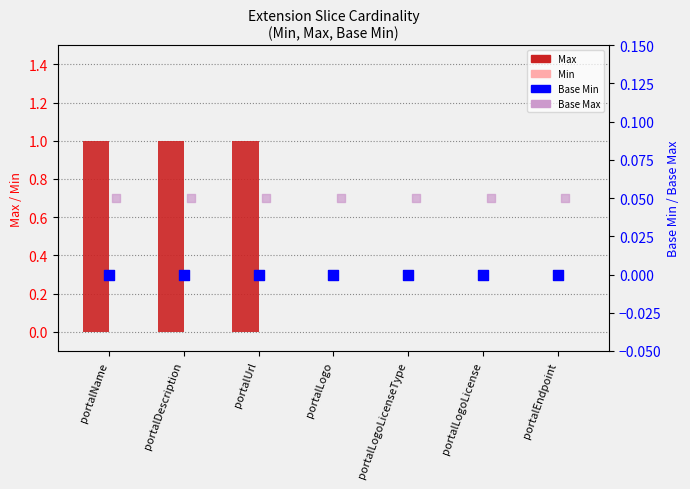

What are all the series names shown in the legend?

Max, Min, Base Min, Base Max